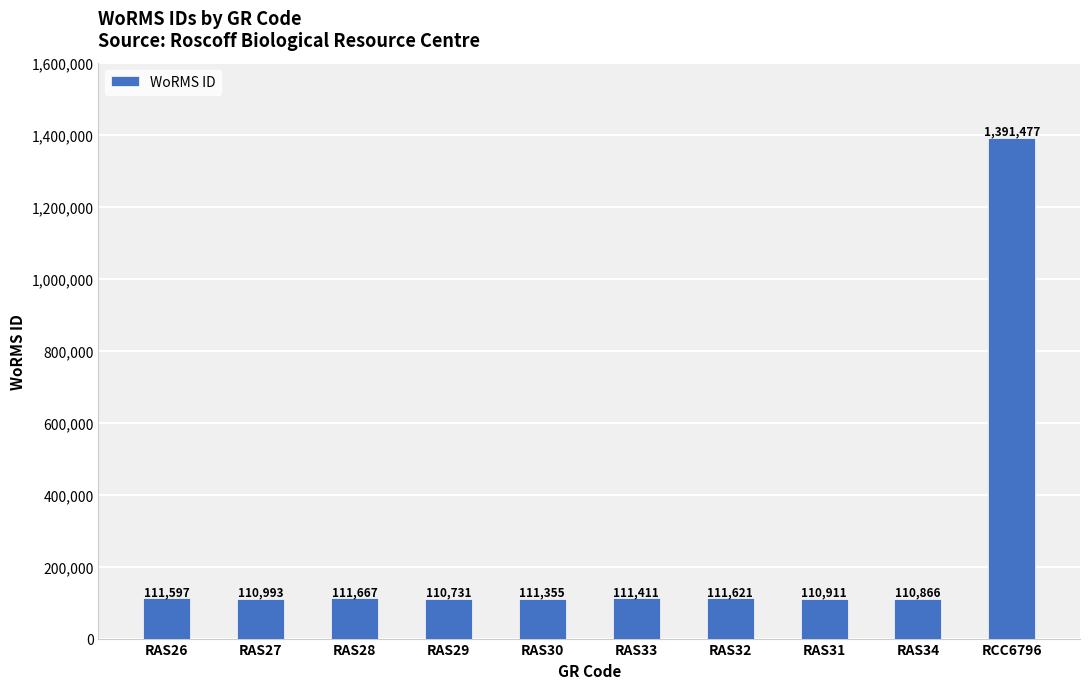

List the labels in order of value, largest first.

RCC6796, RAS28, RAS32, RAS26, RAS33, RAS30, RAS27, RAS31, RAS34, RAS29